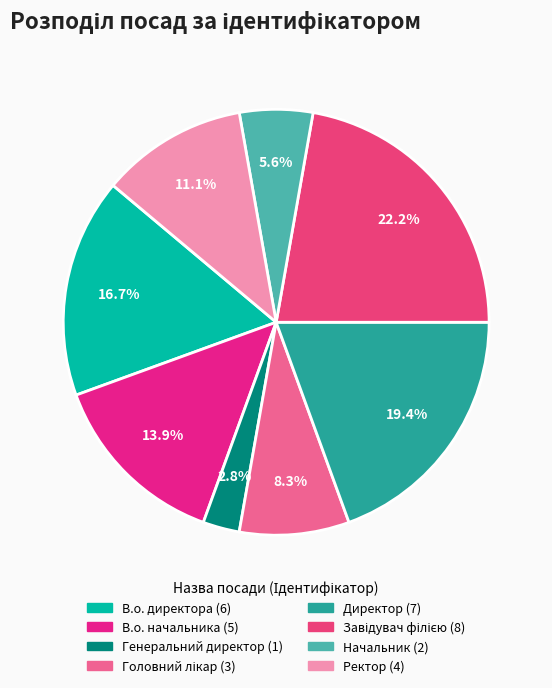

True or false: В.о. директора accounts for 17% of the total.

True